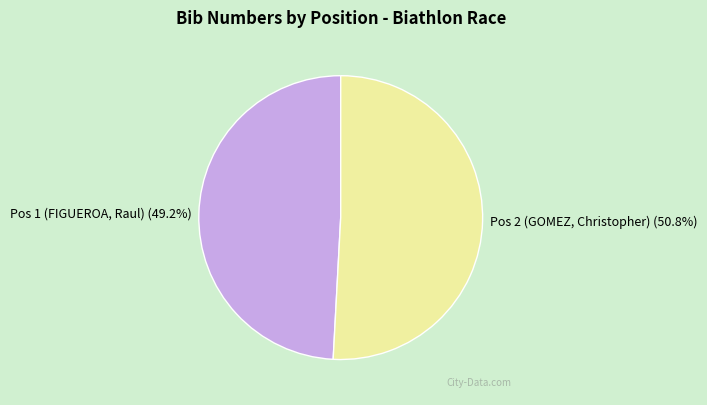

How many slices are in this pie chart?

2